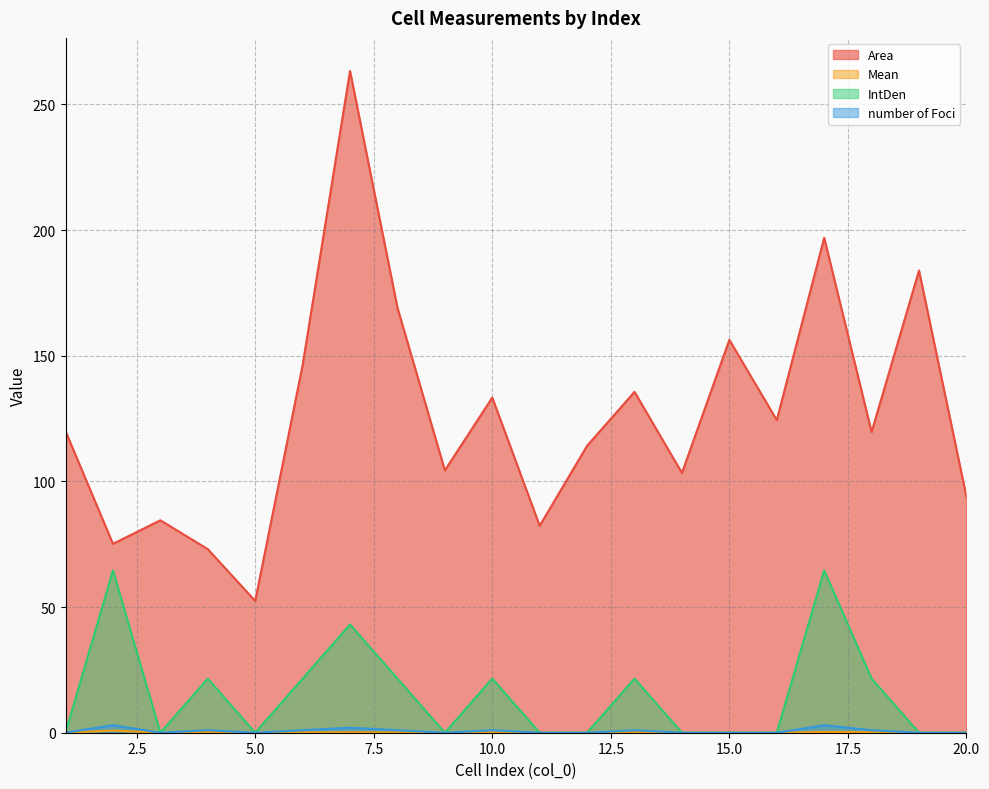

How many data points does each series have?

20